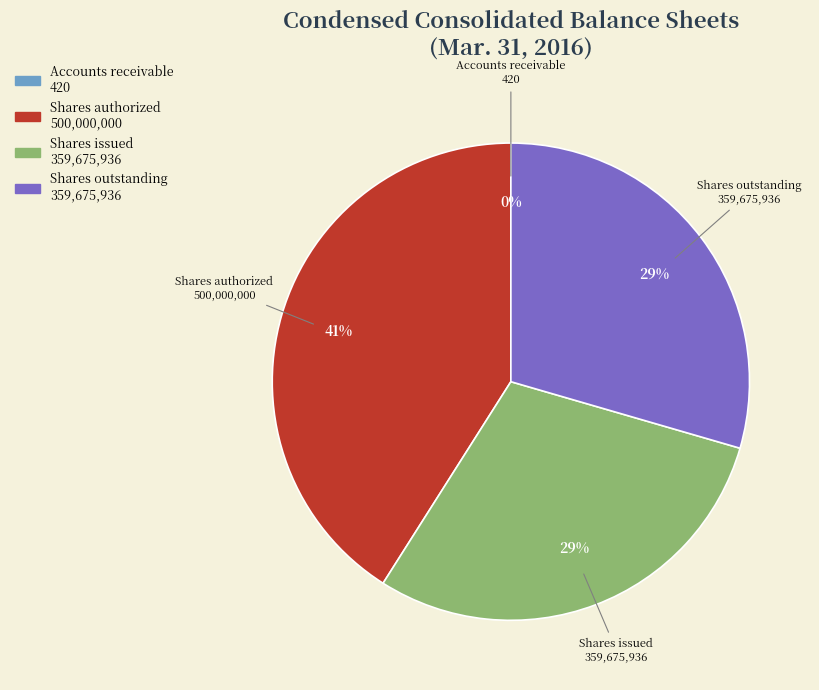

To the nearest percent, what is the difference between the largest and smallest slice percentages?

41%